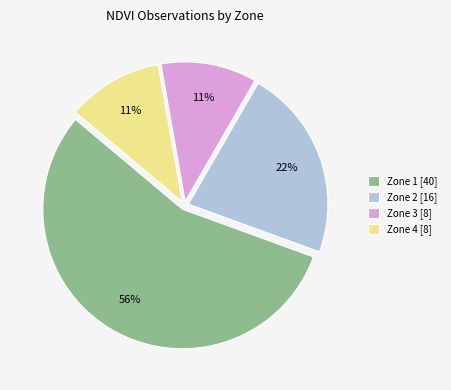

Does Zone 4 account for over 50% of the chart?

No